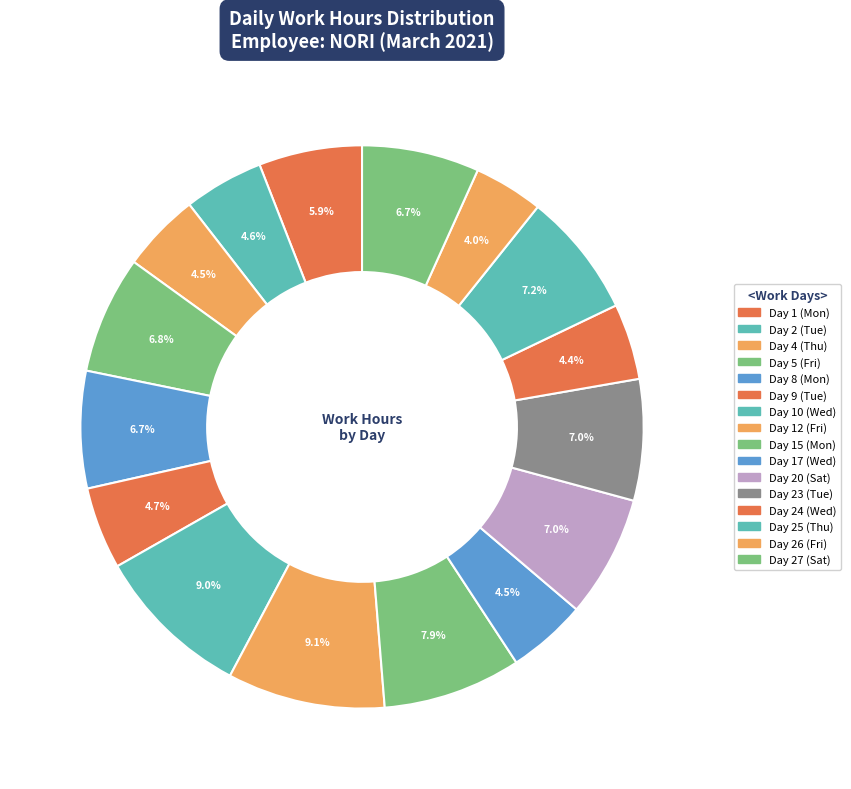

How many slices are in this pie chart?

16